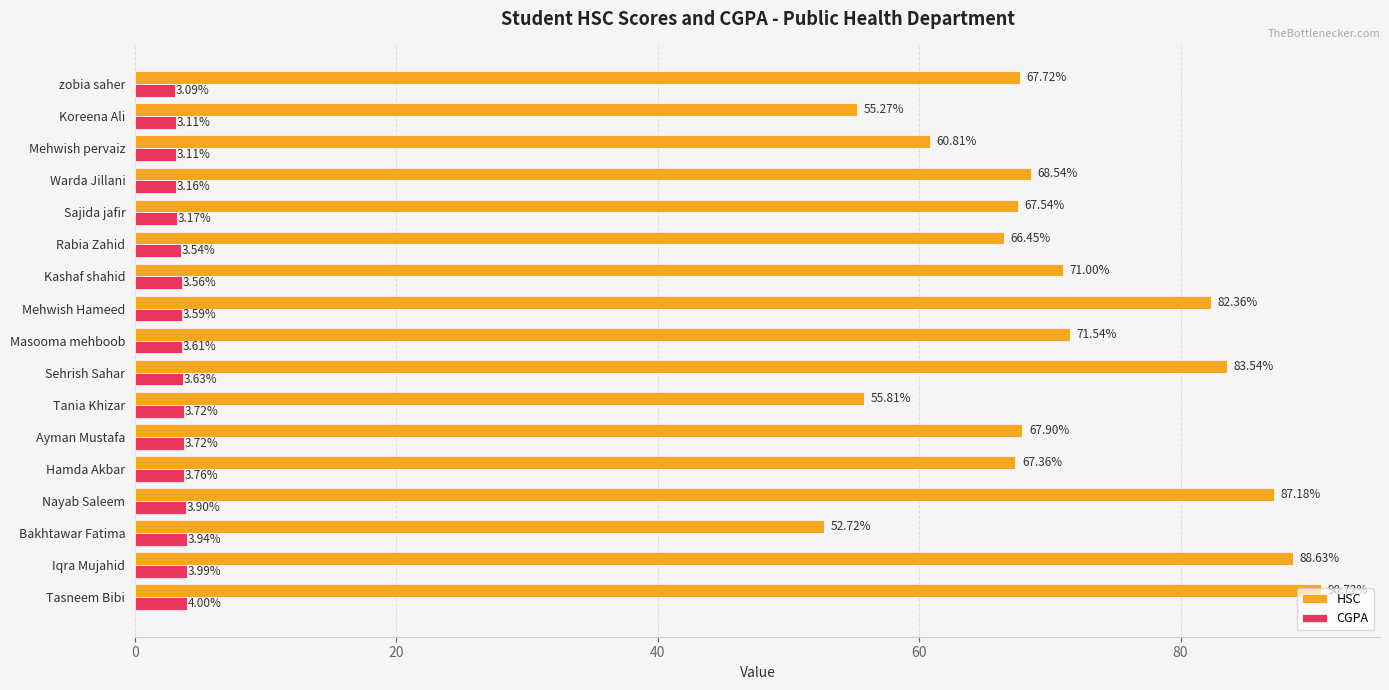

At which label is CGPA closest to 3?

zobia saher